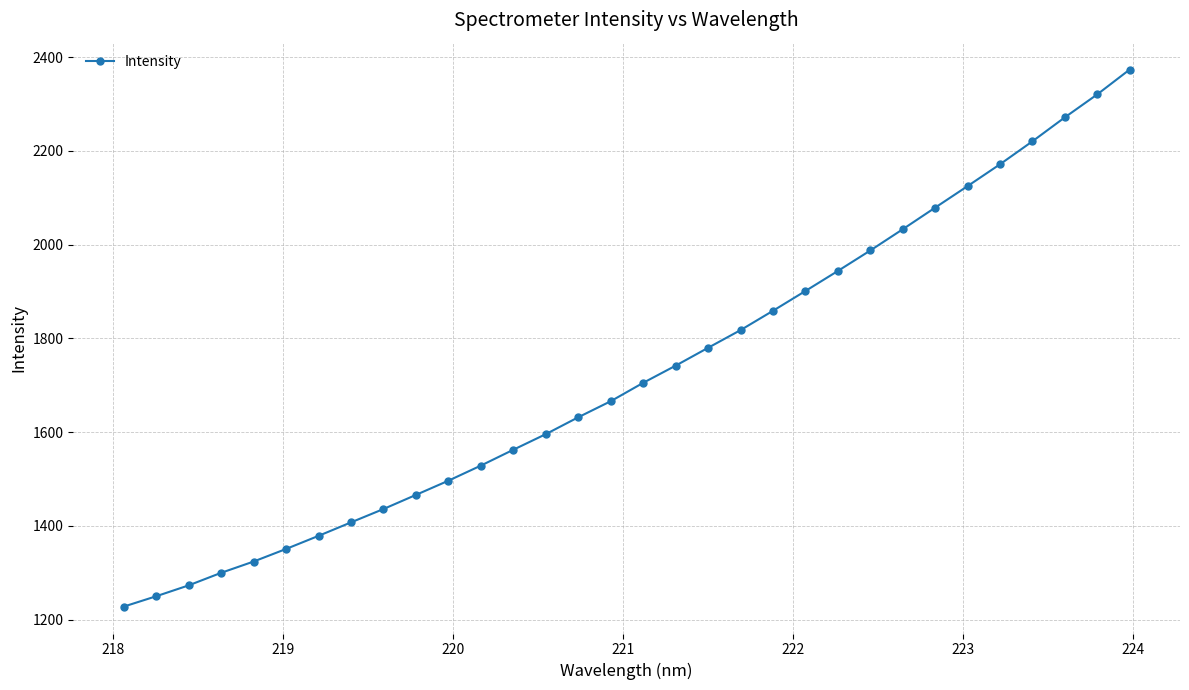

What is the value of the 11th point from the left?

1496.3